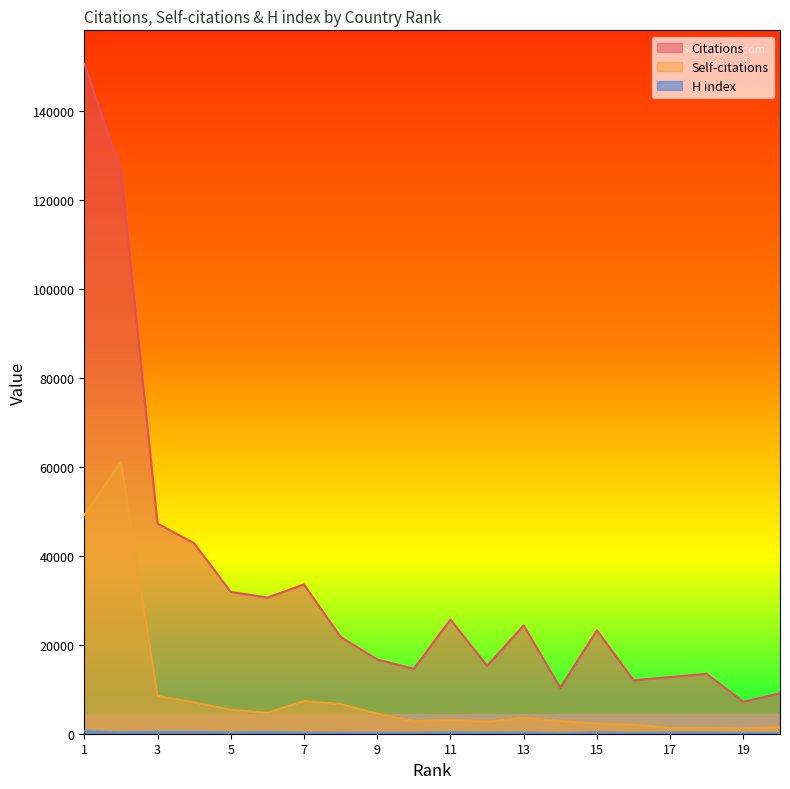

What are all the series names shown in the legend?

Citations, Self-citations, H index